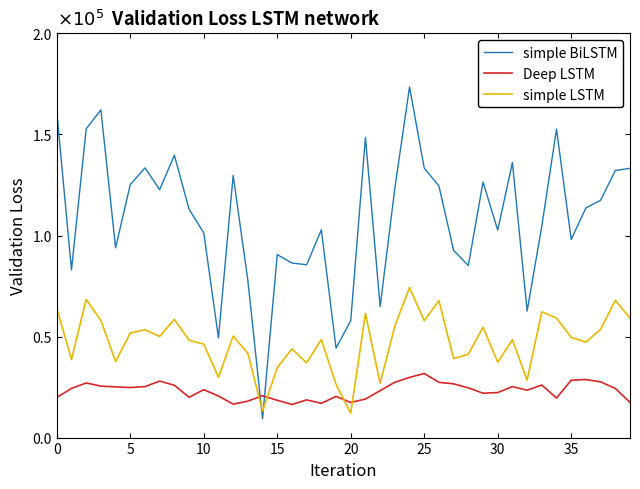

What are all the series names shown in the legend?

simple BiLSTM, Deep LSTM, simple LSTM